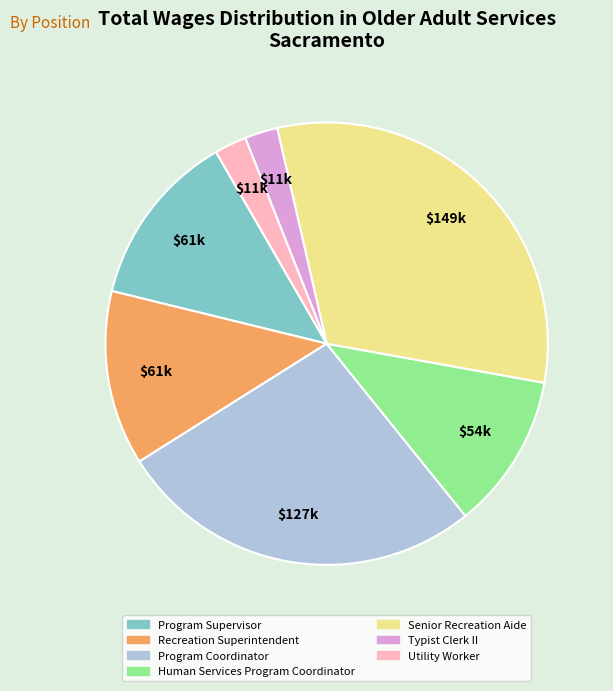

Does Human Services Program Coordinator represent more than half of the total?

No